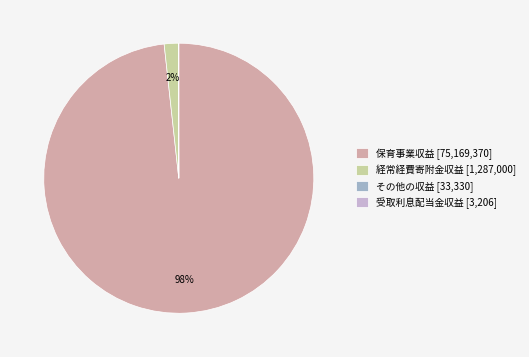

Does any single category account for the majority?

Yes